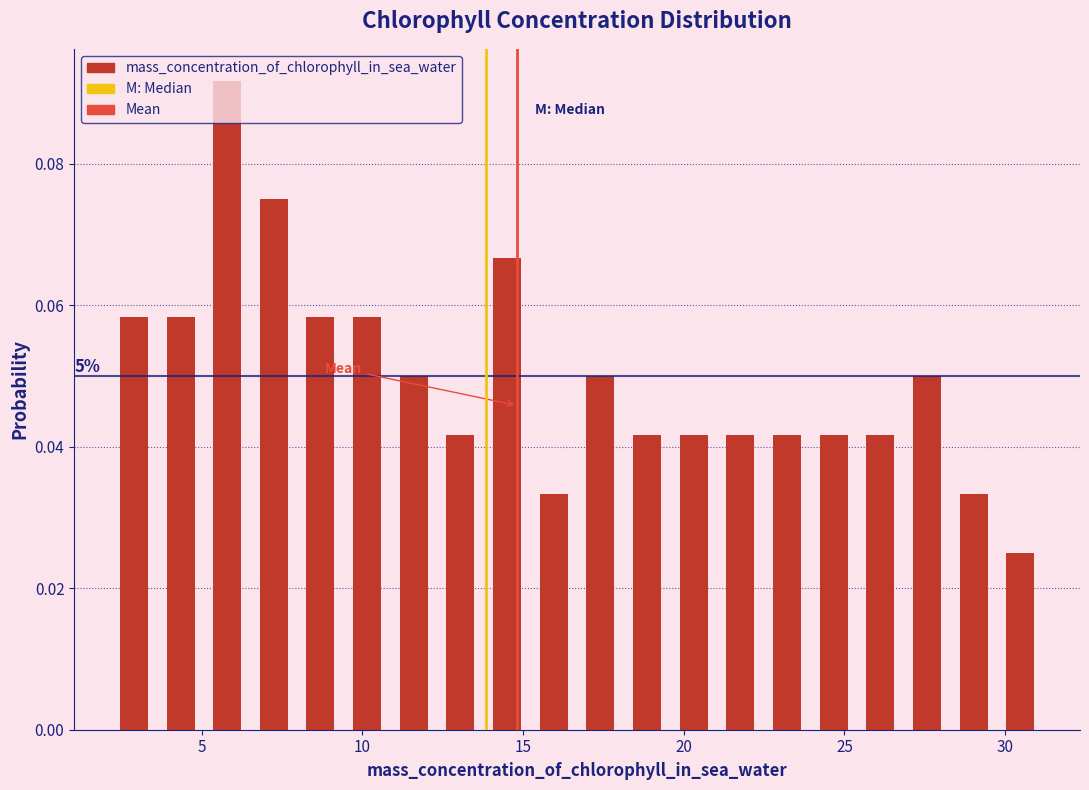

Read against the x-axis, roughly where is the centre of the tallest bar?

6.0